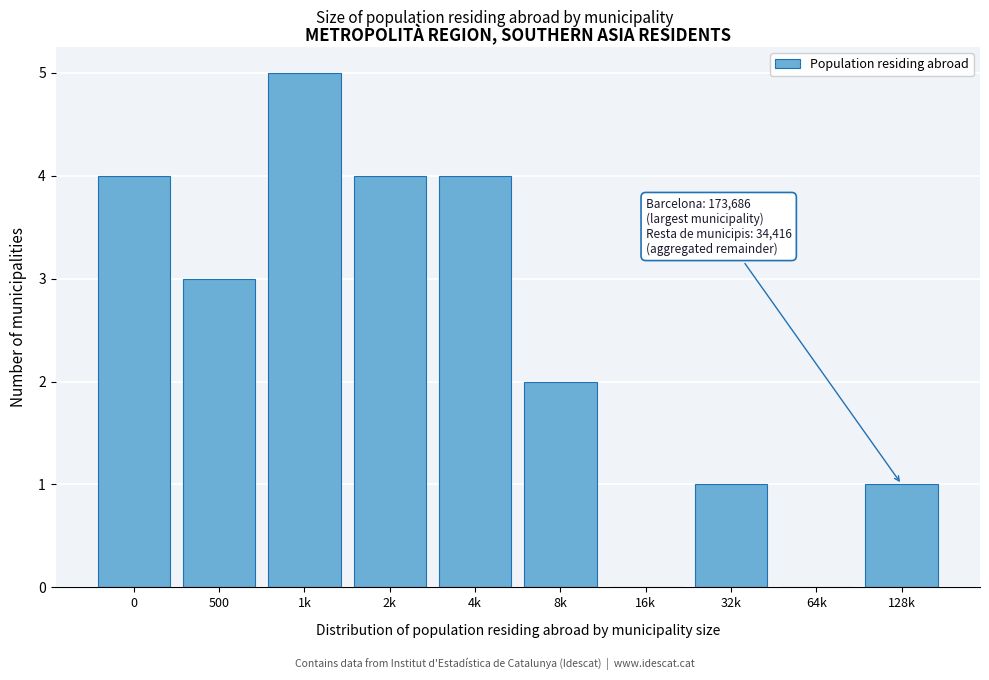

Reading left to right, extract all data points from this chart.

0=4	500=3	1k=5	2k=4	4k=4	8k=2	16k=0	32k=1	64k=0	128k=1